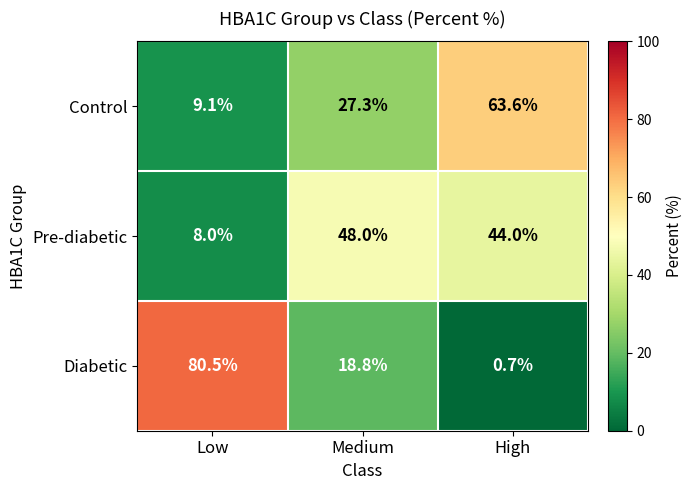

The value of Diabetic at High is 0.7. True or false?

True